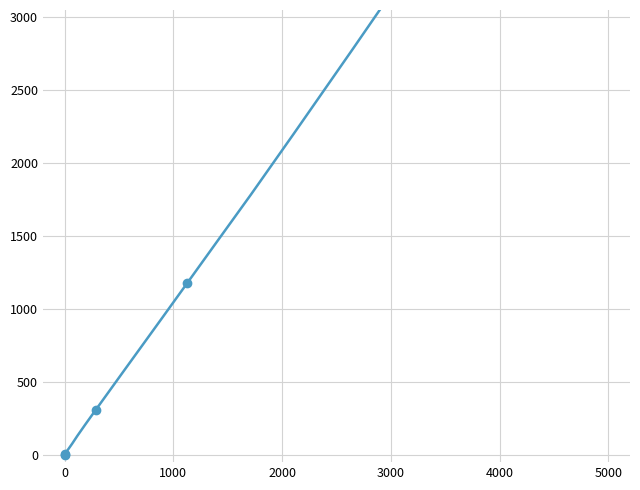

What is the difference between the maximum and minimum values in the 0 series?

4584